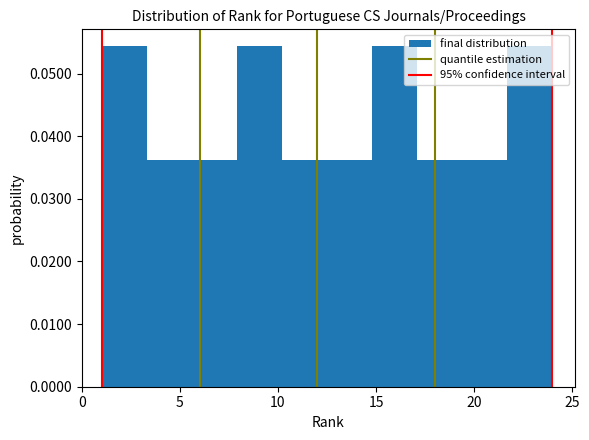

Reading left to right, transcribe this chart: for each bar, give the range it covers on the x-axis and its height. Neither the bar edges nor the heights are printed on the chart, so give them approximately, as read against the axes.

1.0 to 3.3: 0.054
3.3 to 5.6: 0.036
5.6 to 7.9: 0.036
7.9 to 10.2: 0.054
10.2 to 12.5: 0.036
12.5 to 14.8: 0.036
14.8 to 17.1: 0.054
17.1 to 19.4: 0.036
19.4 to 21.7: 0.036
21.7 to 24.0: 0.054